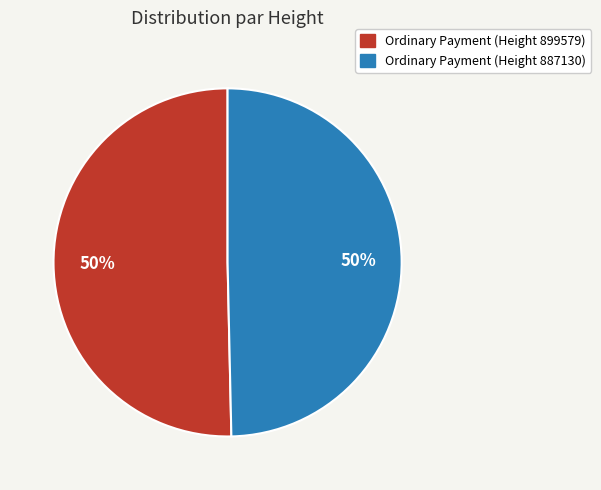

What percentage is the Ordinary Payment (Height 899579) slice, to the nearest percent?

50%